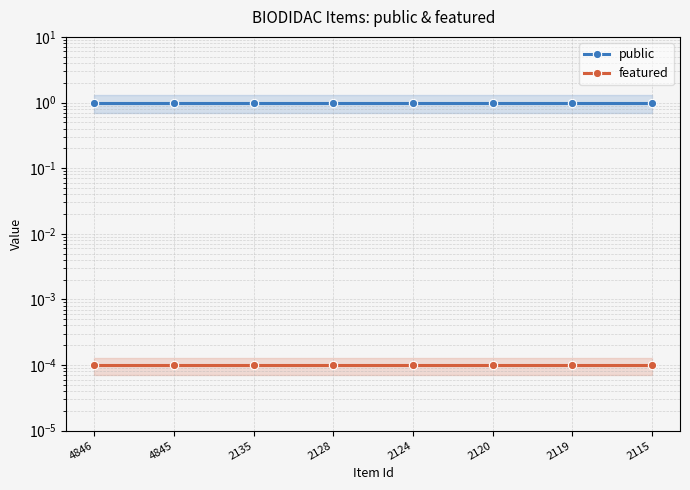

List the series in order of their peak value, highest first.

public, featured